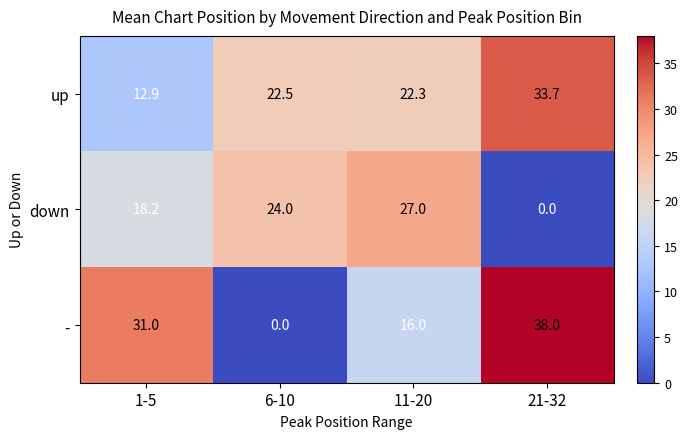

Count the number of data series in this chart.

3